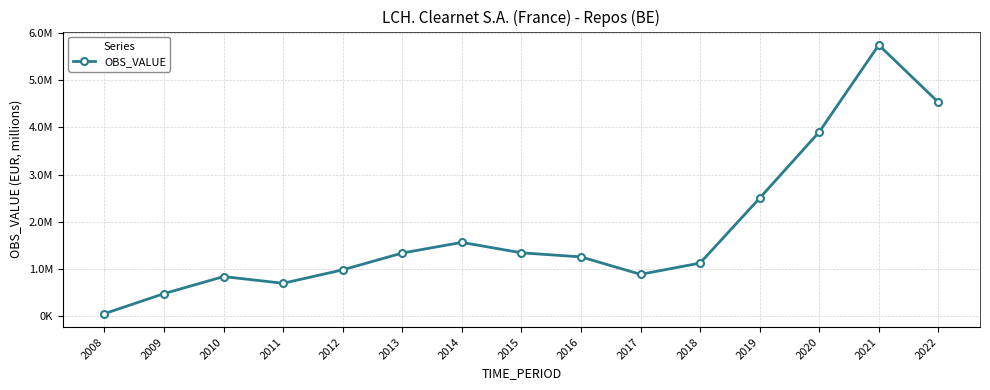

Is this an area chart (filled region under the line)?

No